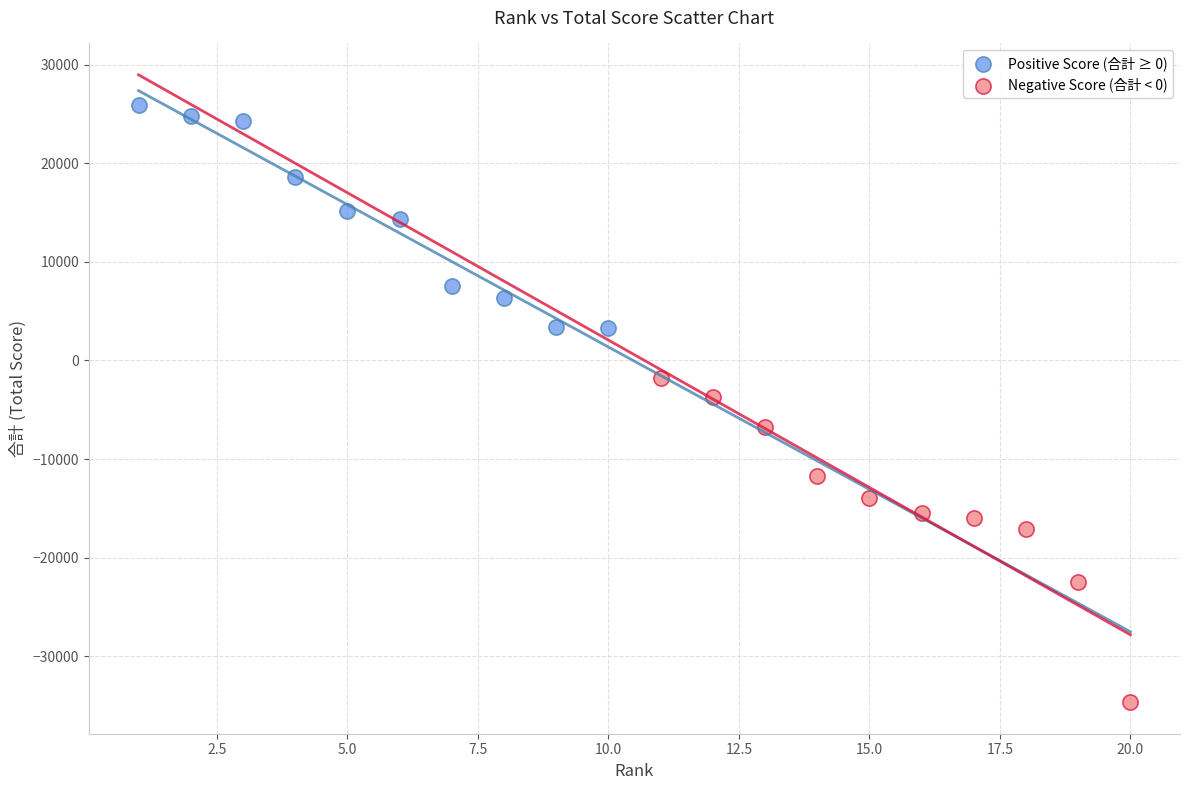

Which series has the widest spread of Y values?

Negative Score (合計 < 0)